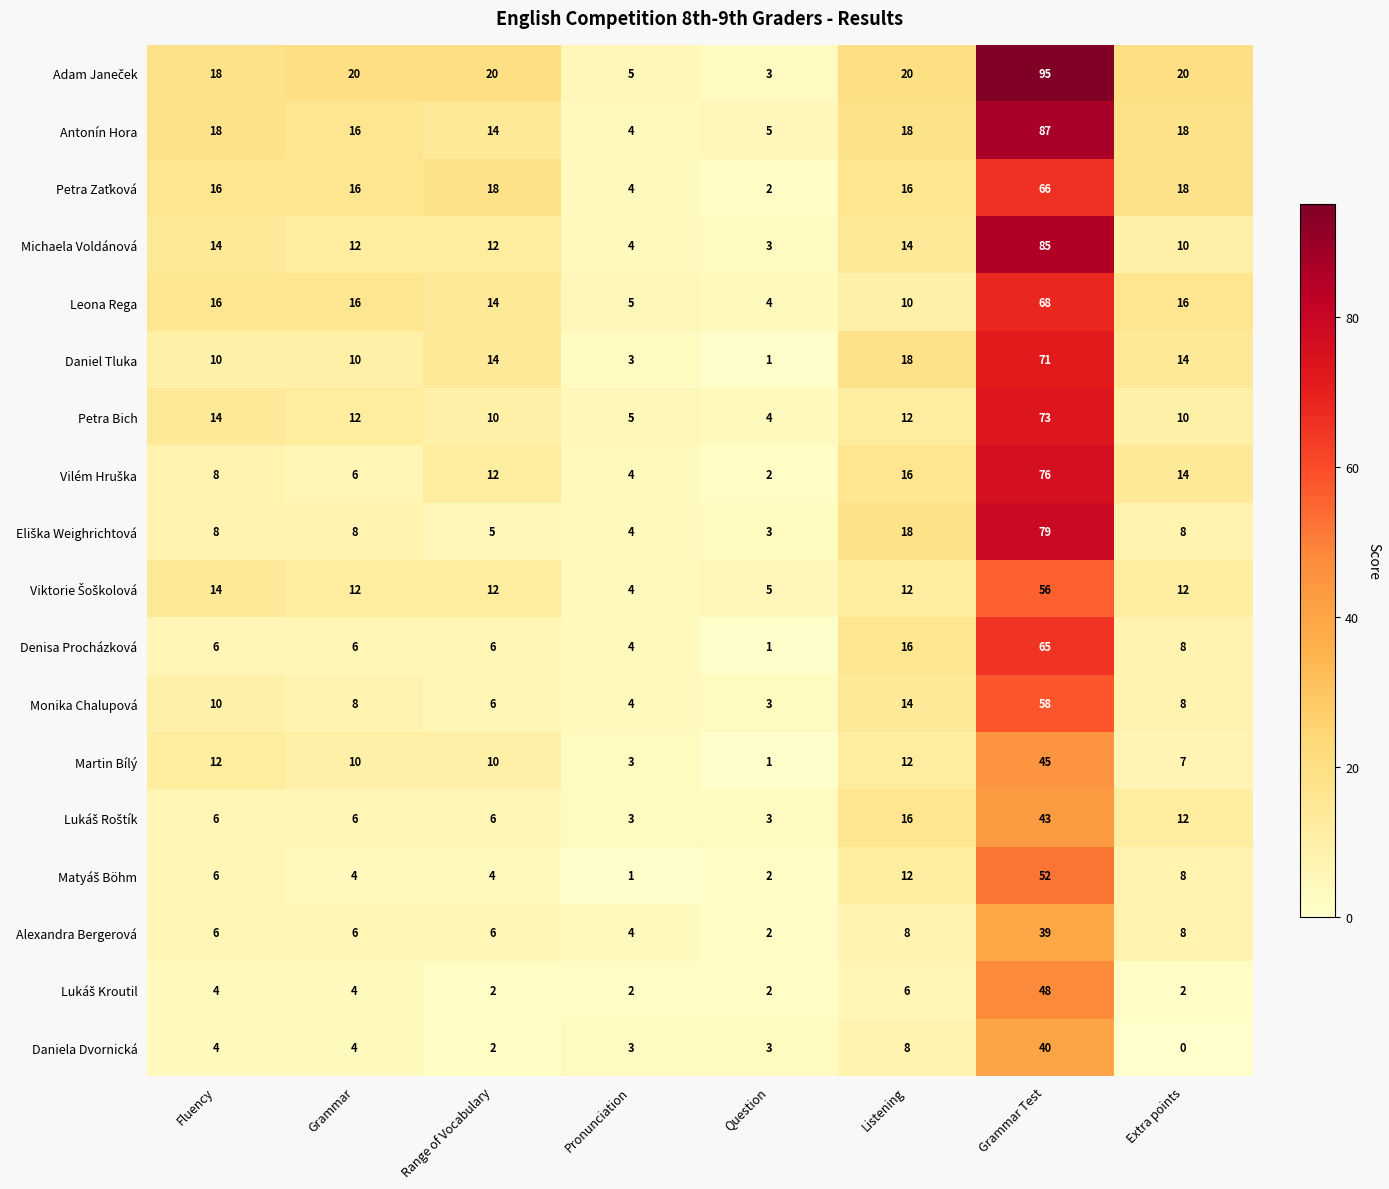

At which label does Monika Chalupová first exceed 8?

Fluency